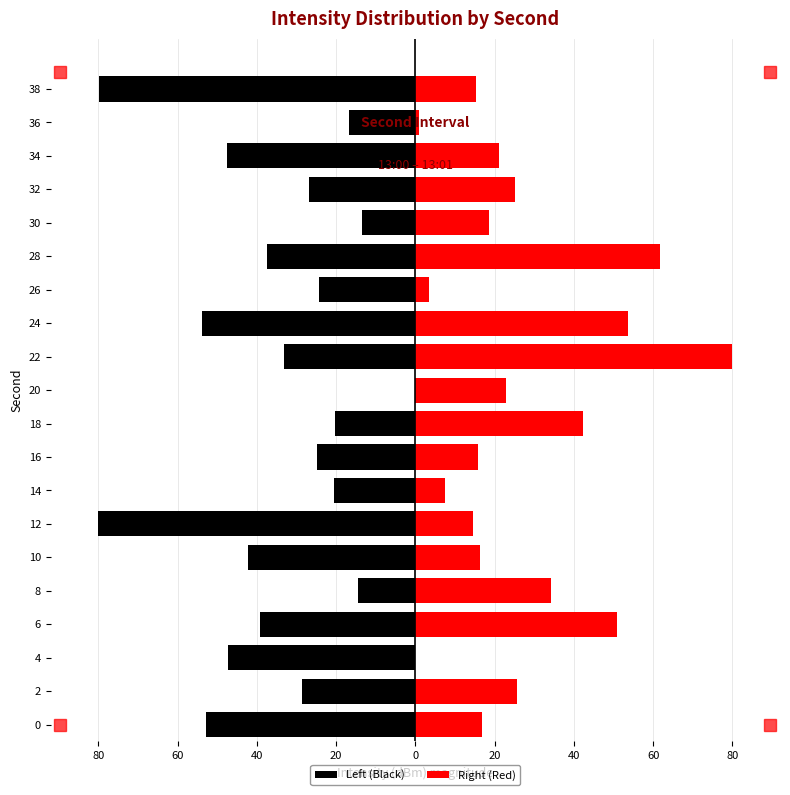

How many bars are there in each group?

2